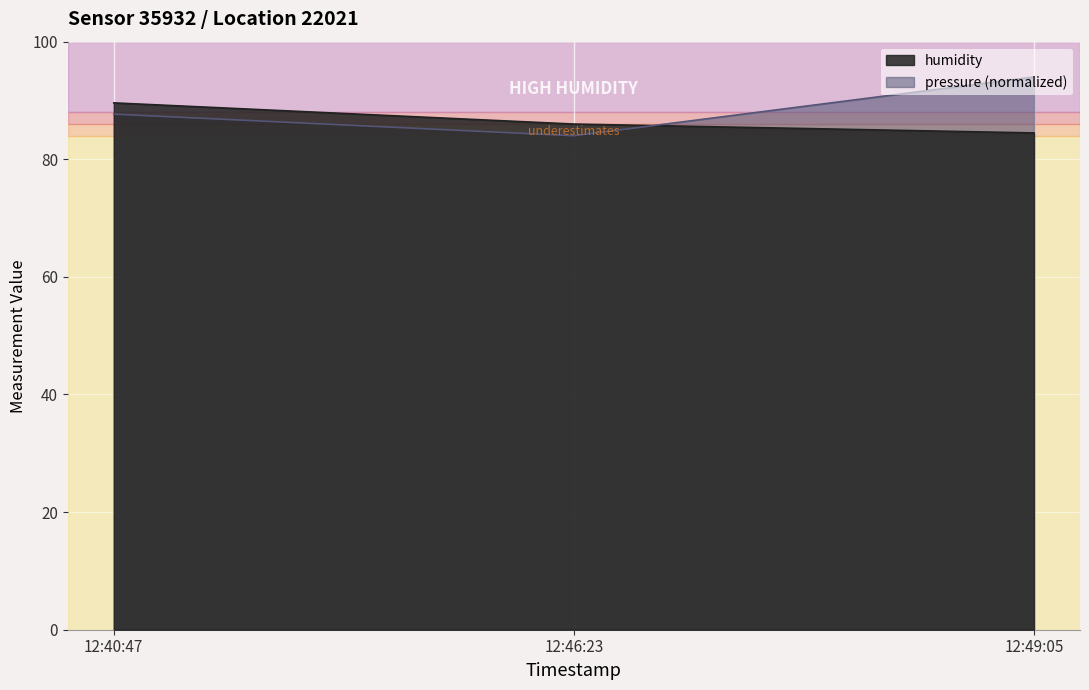

What is the value of the pressure point at the 3rd from the left?

94.0